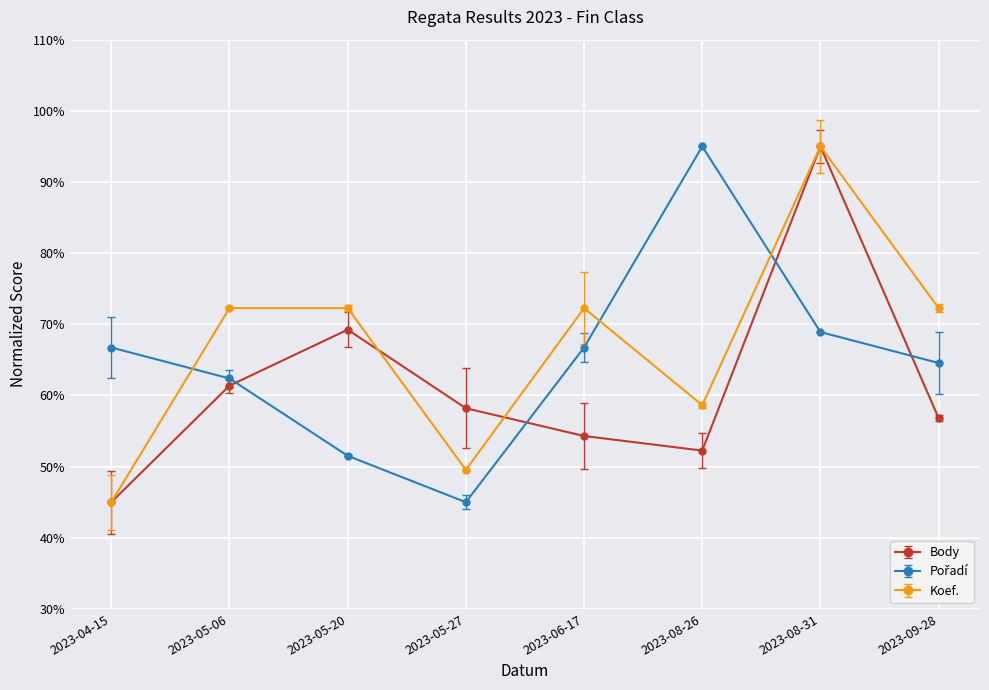

What is the minimum value for Pořadí?

45.0